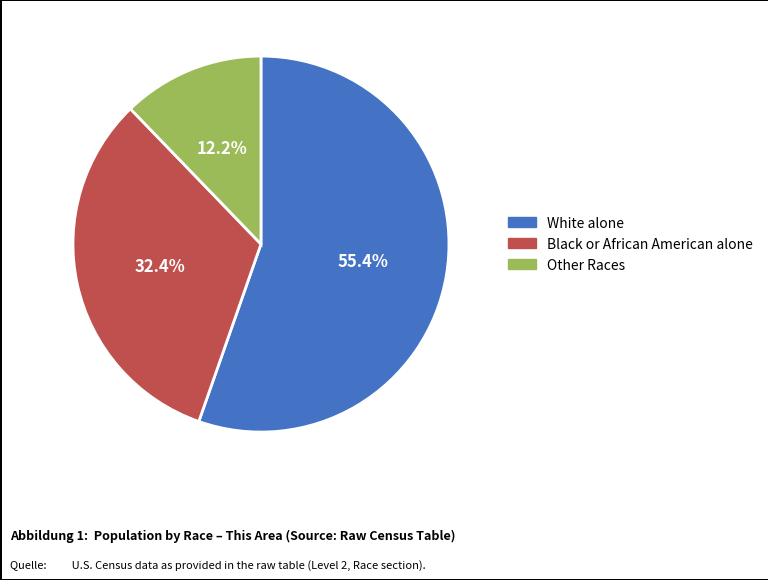

Is there a majority slice in this chart?

Yes